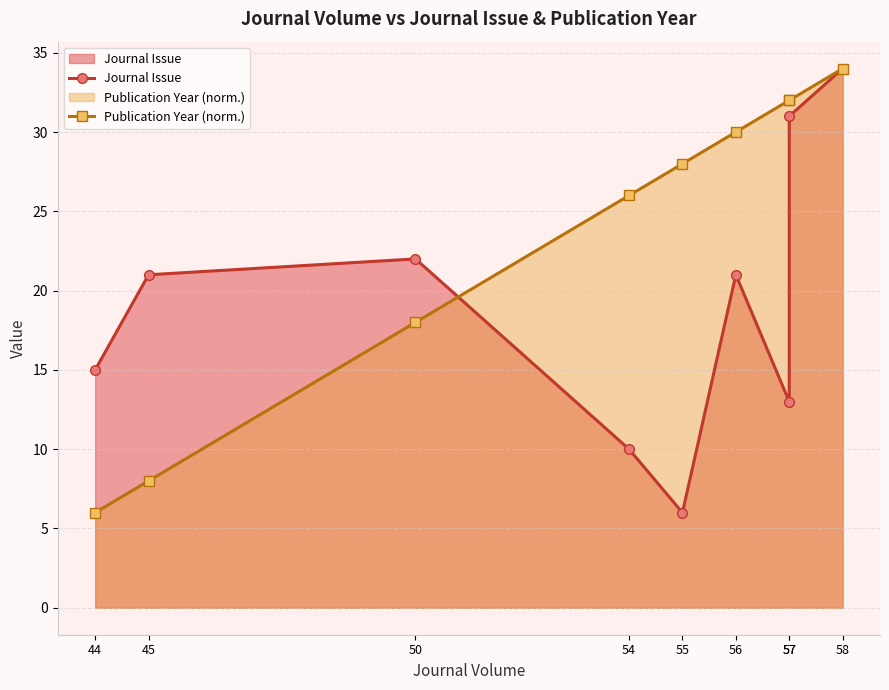

Reading left to right, transcribe all the data shown in this chart.

Journal Issue: 44=15	45=21	50=22	54=10	55=6	56=21	57=13	57=31	58=34
Publication Year (norm.): 44=6	45=8	50=18	54=26	55=28	56=30	57=32	57=32	58=34